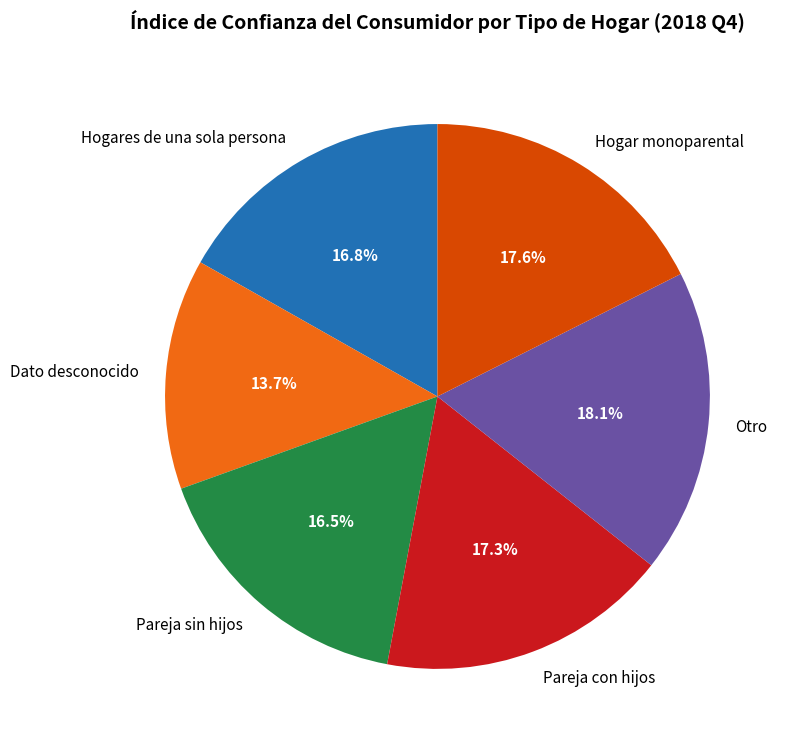

What percentage is the Hogares de una sola persona slice, to the nearest percent?

17%